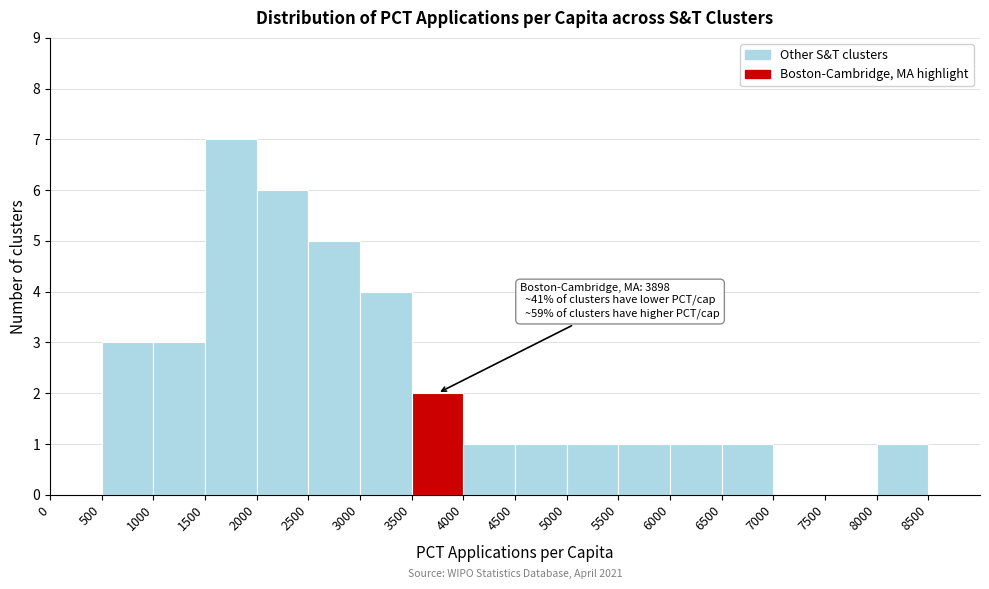

Over which range of the x-axis is the bar tallest?

1500 to 2000